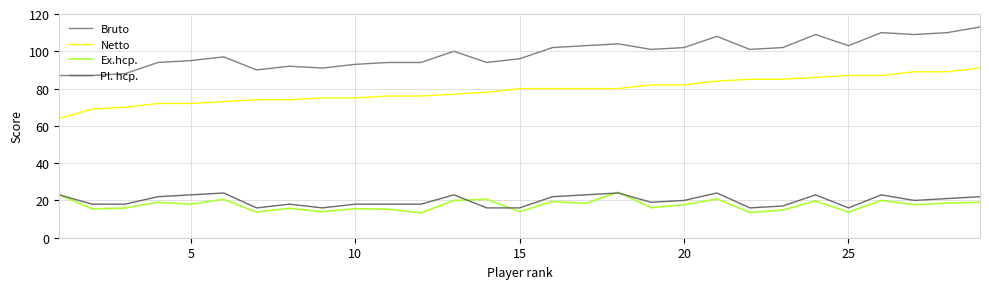

True or false: Netto has more than 1 interior local peaks.

False